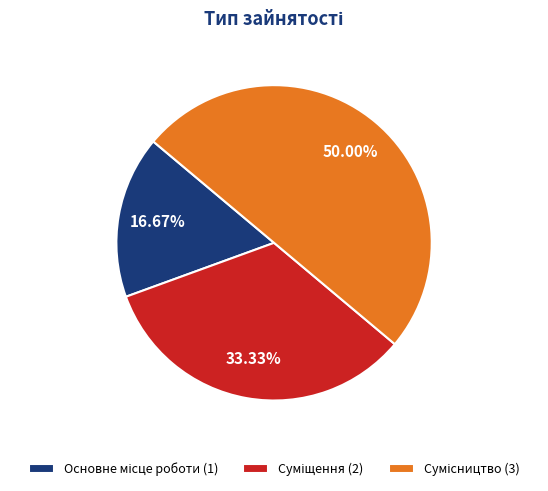

How many segments does this pie chart have?

3